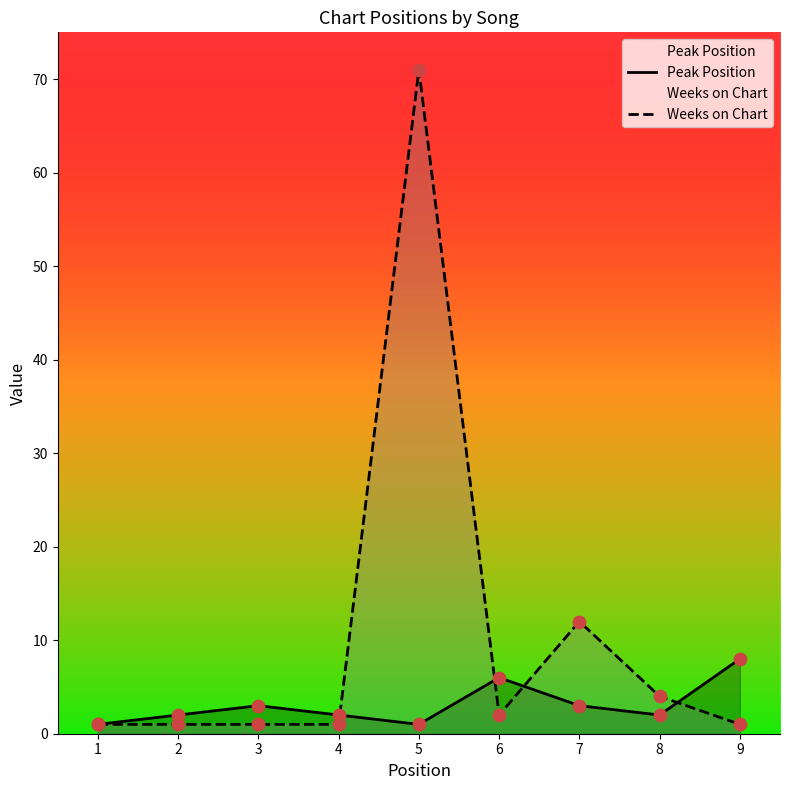

At which category is the sum across all series the highest?

5